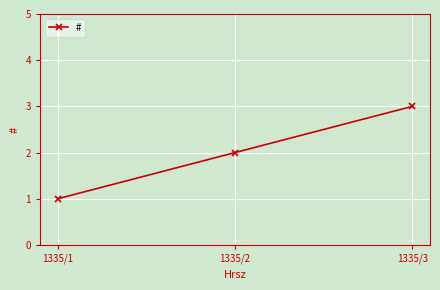

What is the average value?

2